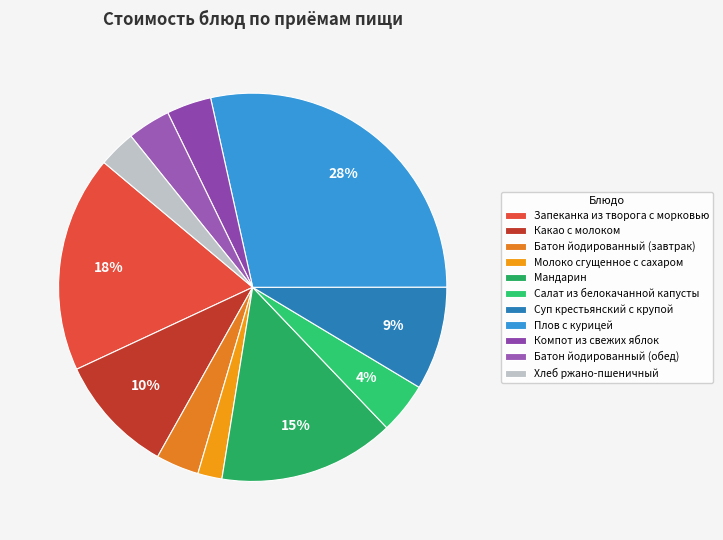

Count the number of slices in the pie.

11